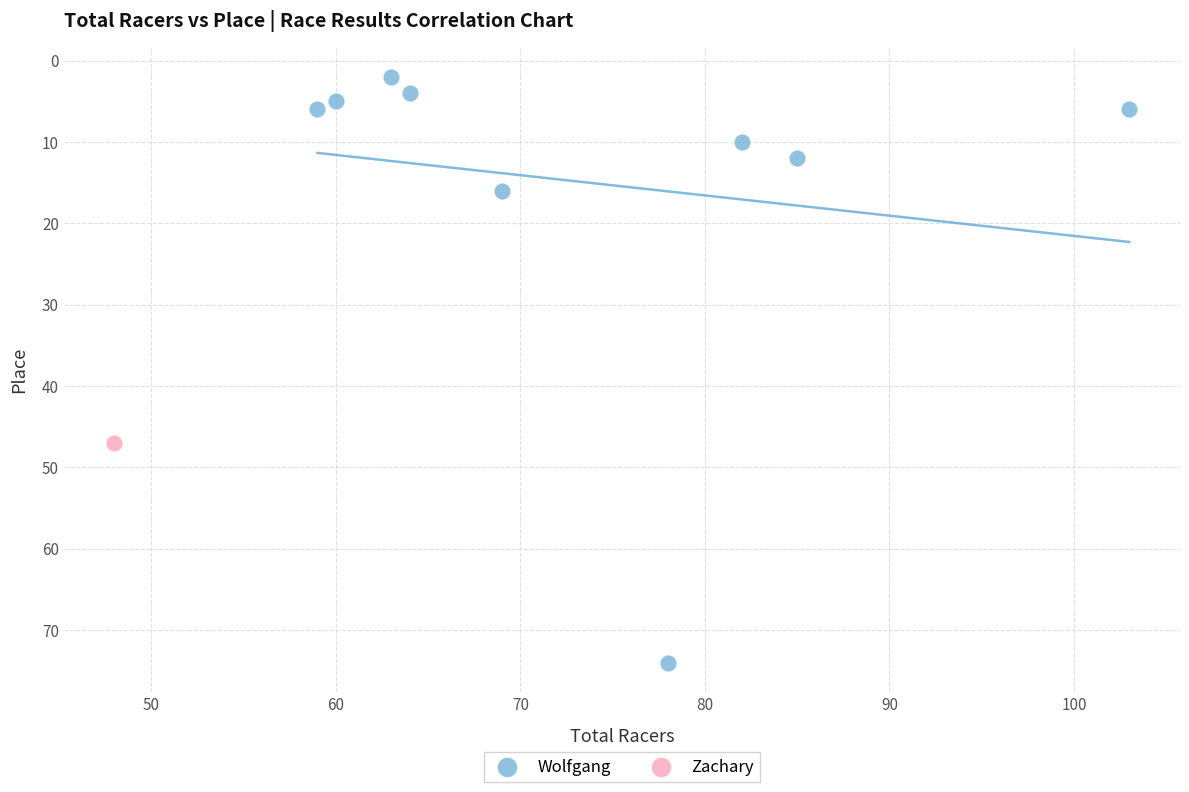

What are all the series names shown in the legend?

Wolfgang, Zachary